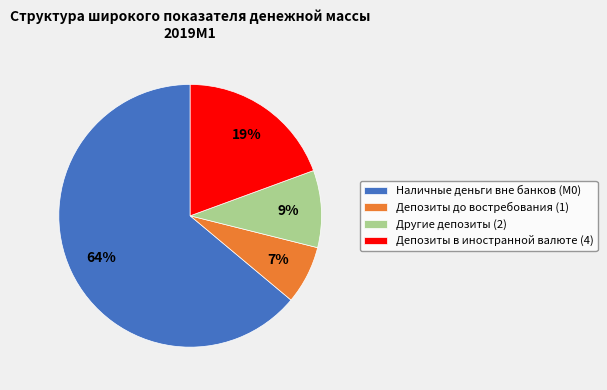

To the nearest percent, what is the difference between the Другие депозиты (2) and Депозиты в иностранной валюте (4) slice percentages?

10%